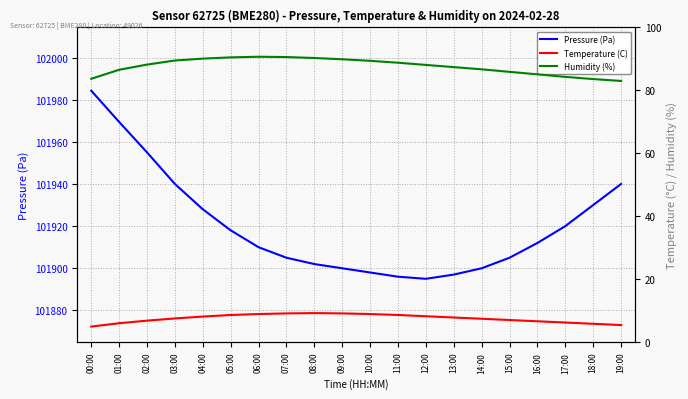

Reading left to right, what are all the values shown in this chart?

Pressure (Pa): 101984.2	101969.4	101955.0	101940.0	101928.0	101918.0	101910.0	101905.0	101902.0	101900.0	101898.0	101896.0	101895.0	101897.0	101900.0	101905.0	101912.0	101920.0	101930.0	101940.0
Temperature (C): 4.9	6.0	6.8	7.5	8.1	8.6	8.9	9.1	9.2	9.1	8.9	8.6	8.2	7.8	7.4	7.0	6.6	6.2	5.8	5.4
Humidity (%): 83.7	86.6	88.2	89.5	90.1	90.5	90.7	90.6	90.3	89.9	89.4	88.8	88.1	87.4	86.7	85.9	85.1	84.3	83.6	83.0